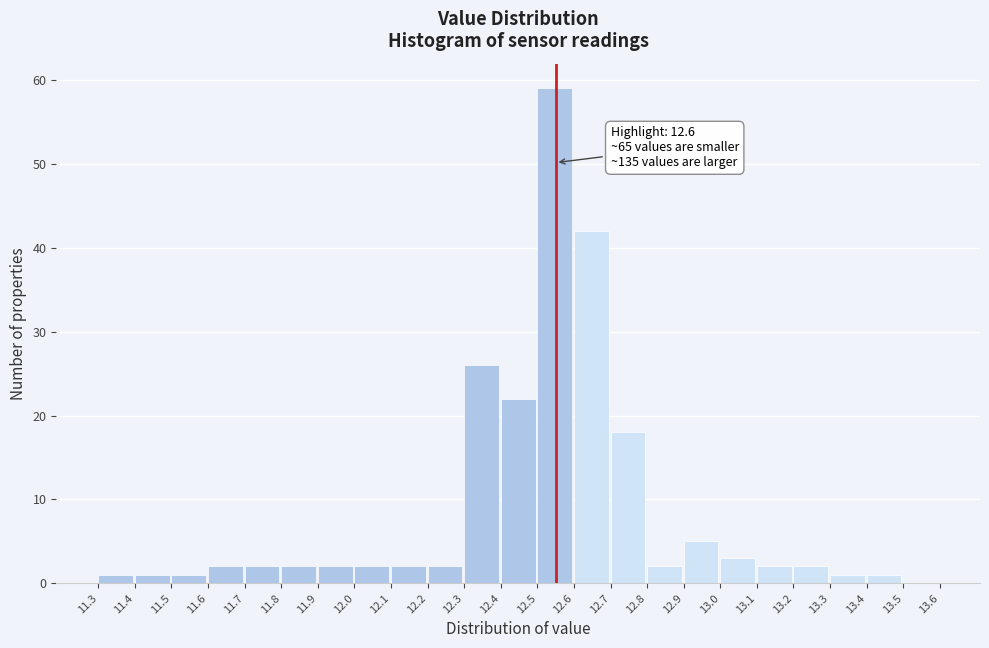

Reading left to right, what are all the values shown in this chart?

11.3=1	11.4=1	11.5=1	11.6=2	11.7=2	11.8=2	11.9=2	12.0=2	12.1=2	12.2=2	12.3=26	12.4=22	12.5=59	12.6=42	12.7=18	12.8=2	12.9=5	13.0=3	13.1=2	13.2=2	13.3=1	13.4=1	13.5=0